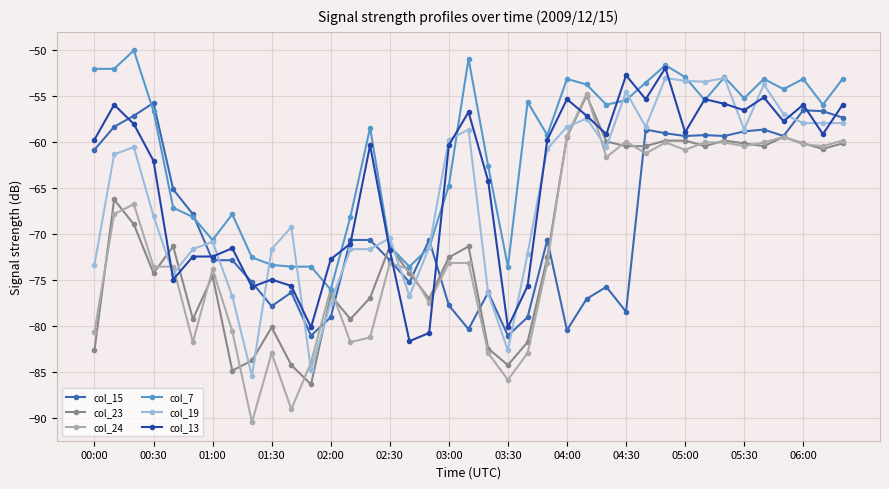

What is the value of the col_23 point at the 30th from the left?

-59.9